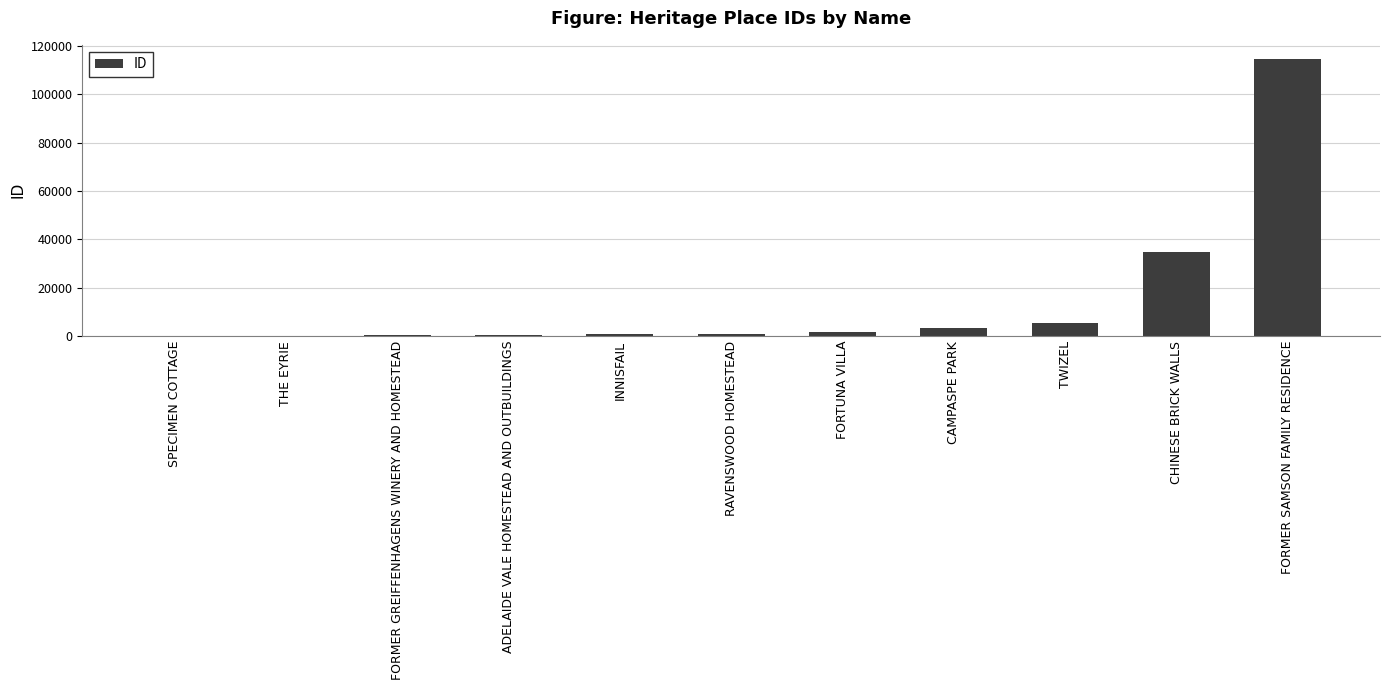

True or false: the data shows 1775 at FORTUNA VILLA.

True